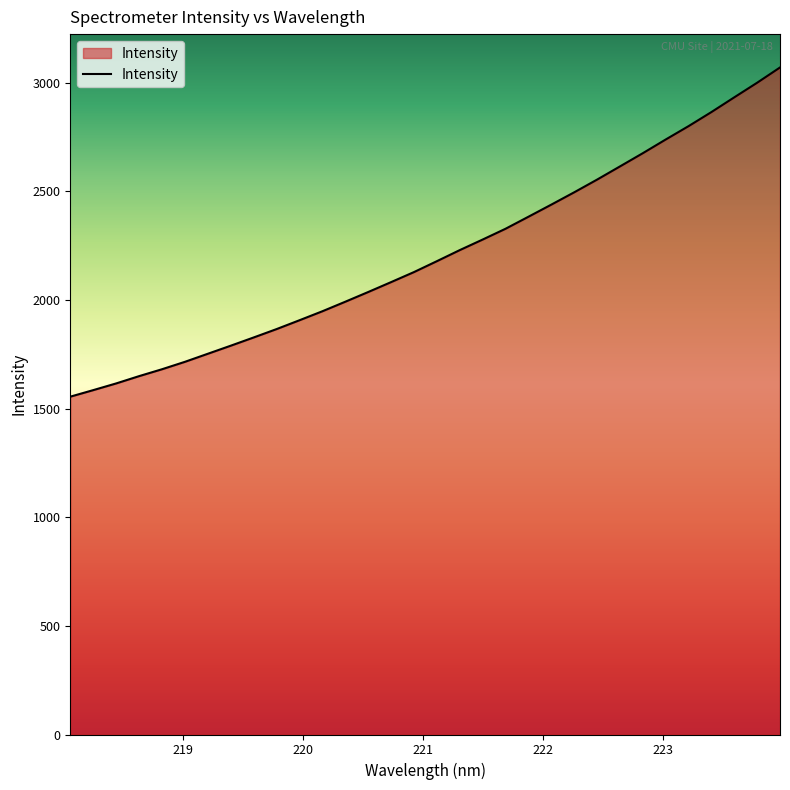

What is the difference between the maximum and minimum values?

1515.0